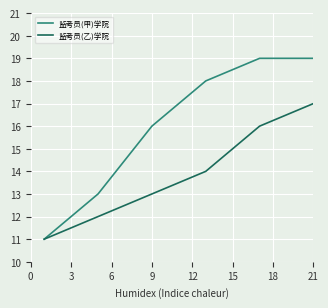

Which series has the largest total across all categories?

监考员(甲)学院